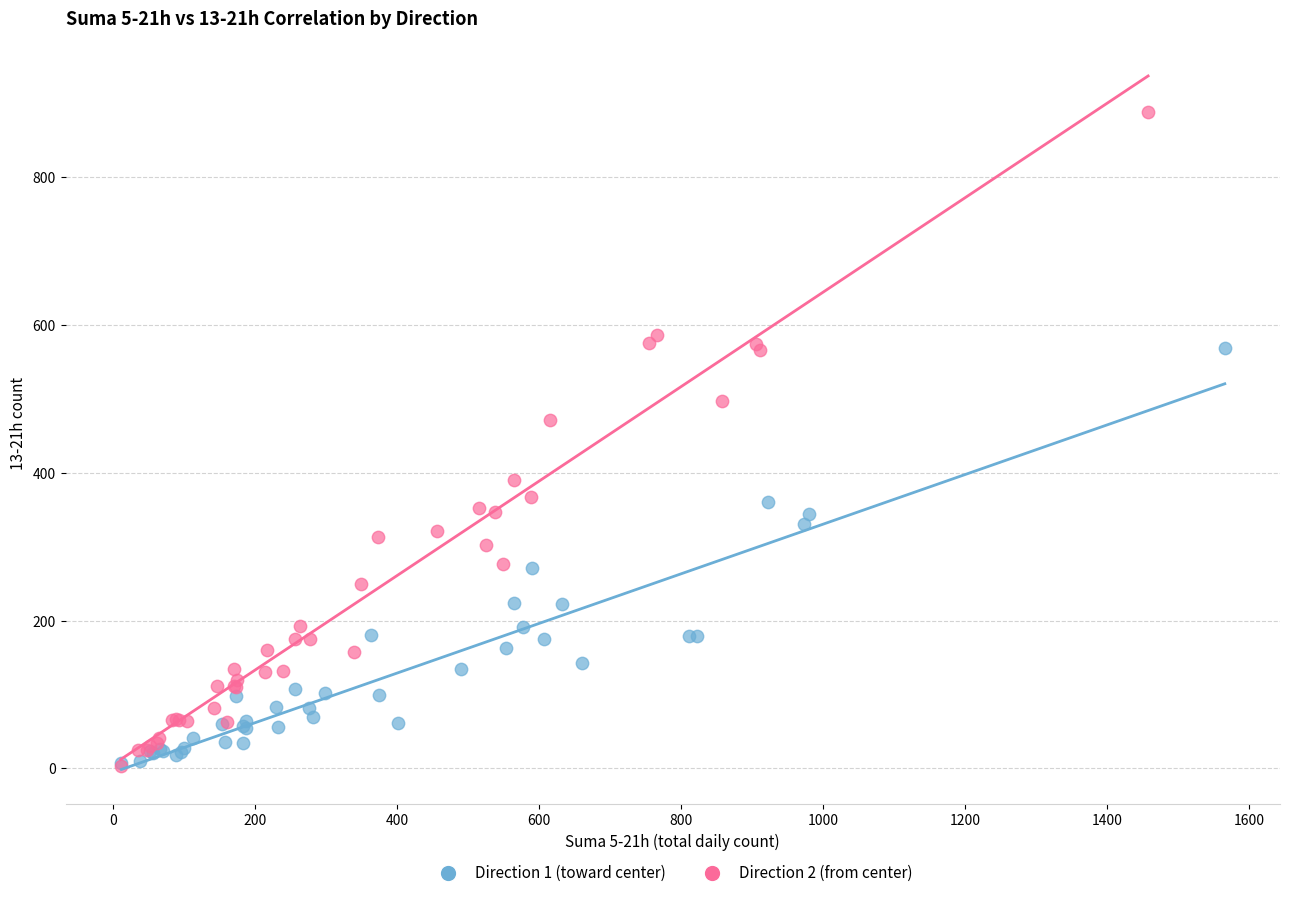

Which series has the largest Y range (max minus min)?

Direction 2 (from center)